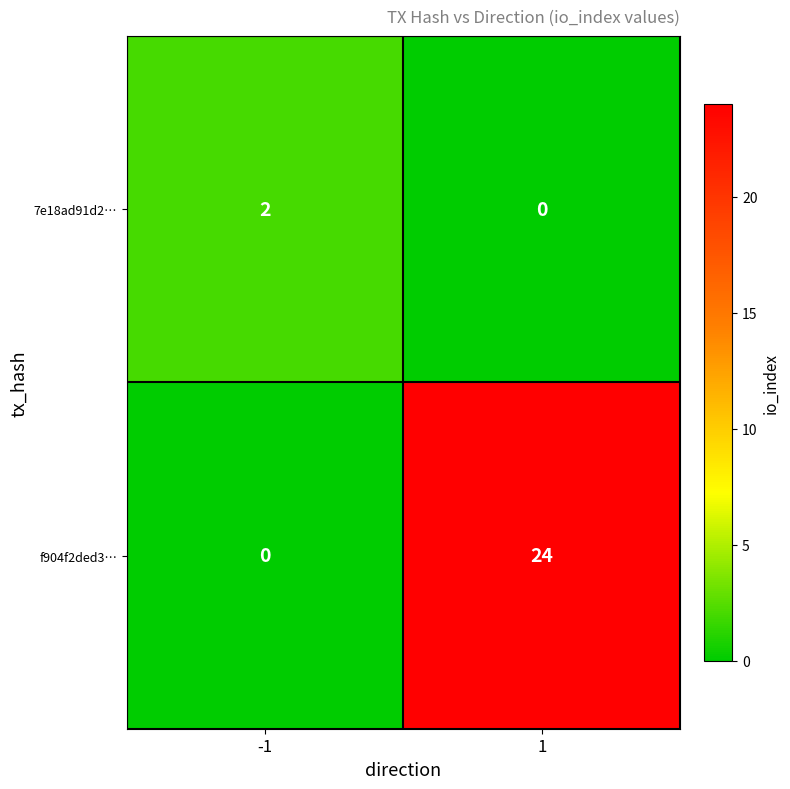

What is the total value across all series at -1?

2